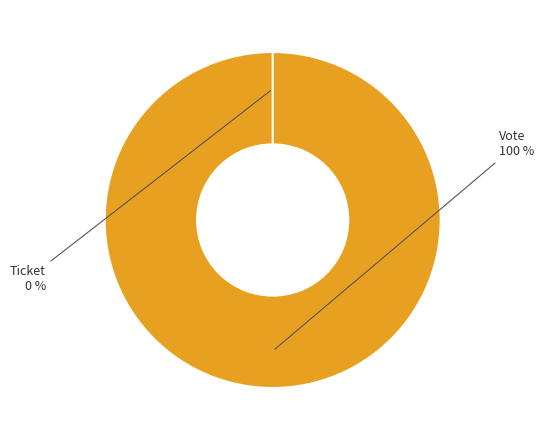

Which slice is the largest?

Vote